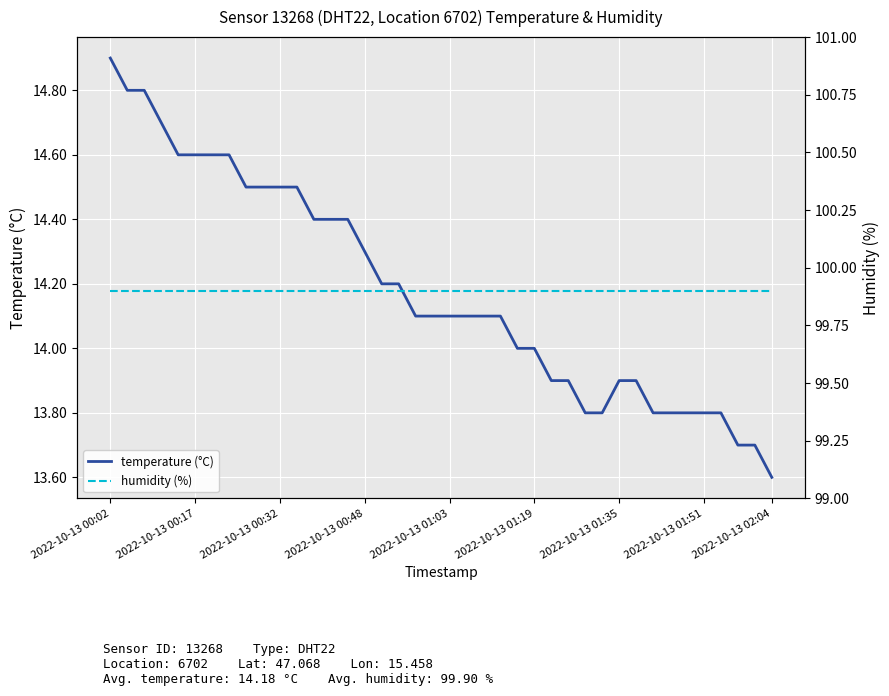

At how many categories does at least one series exceed 93?

40